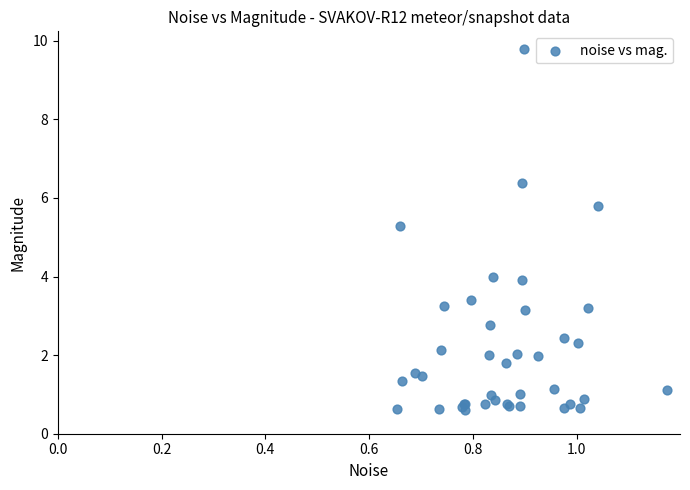

What Y value in the scatter plot is closest to 5?

5.3